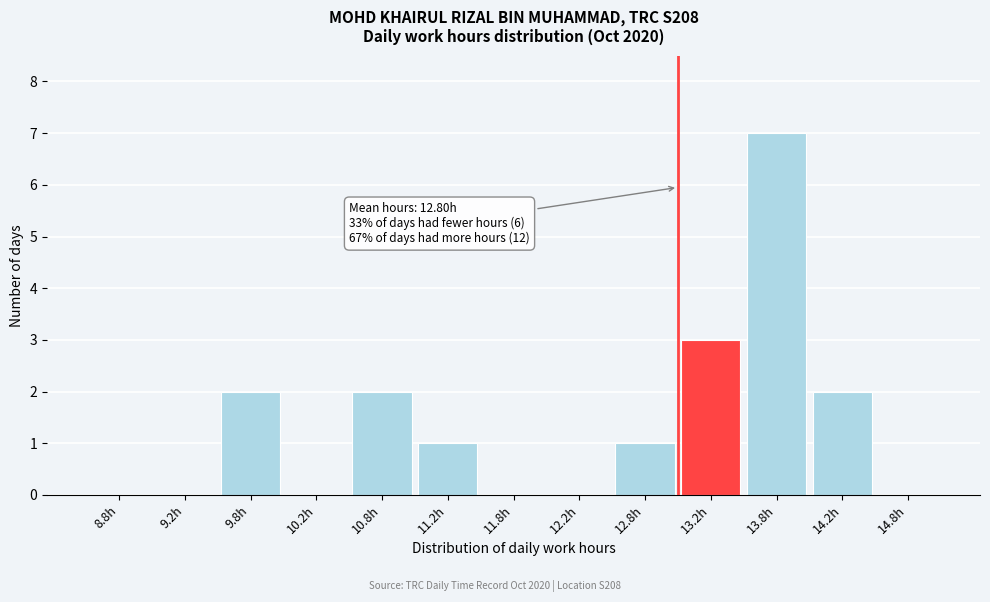

Over which range of the x-axis is the bar tallest?

13.5 to 14.0